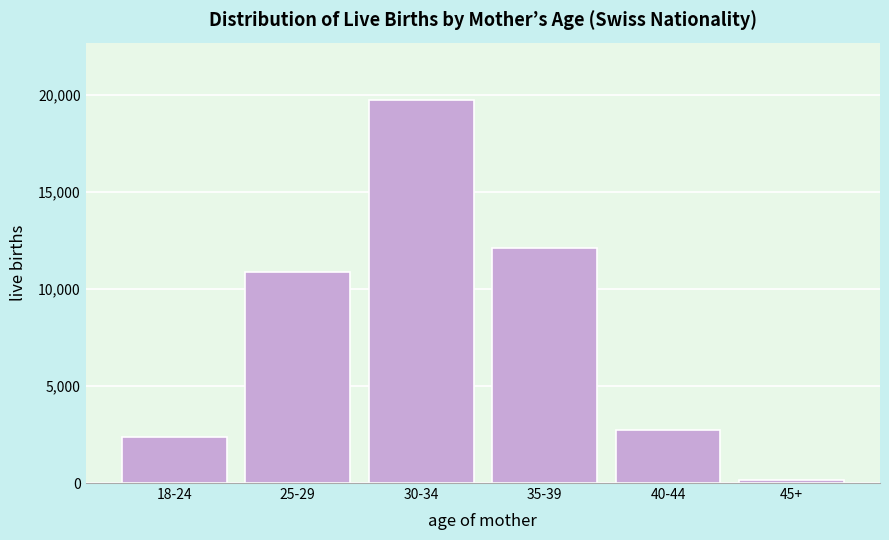

Reading left to right, transcribe all the data shown in this chart.

18-24=2350	25-29=10884	30-34=19736	35-39=12093	40-44=2714	45+=147